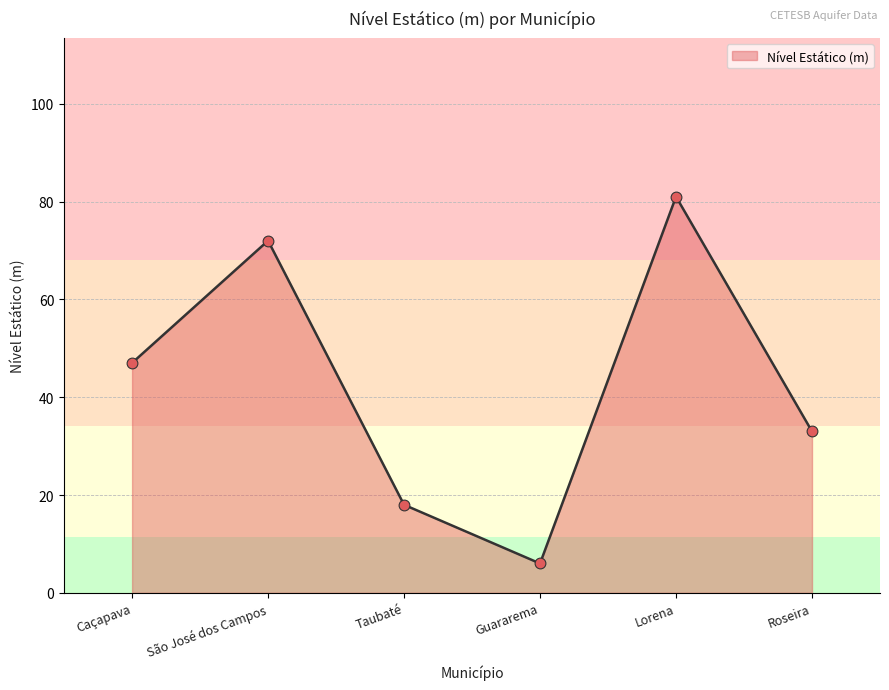

Approximately how many times larger is the value at Taubaté compared to Roseira?

0.5